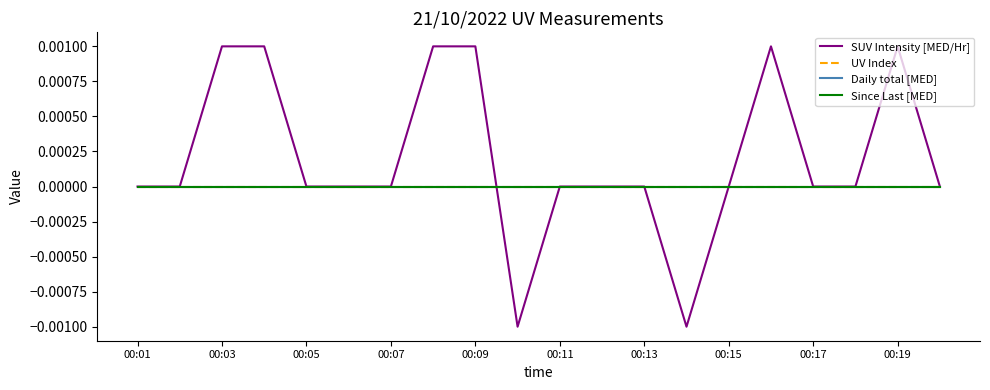

Does the chart have visible grid lines?

No